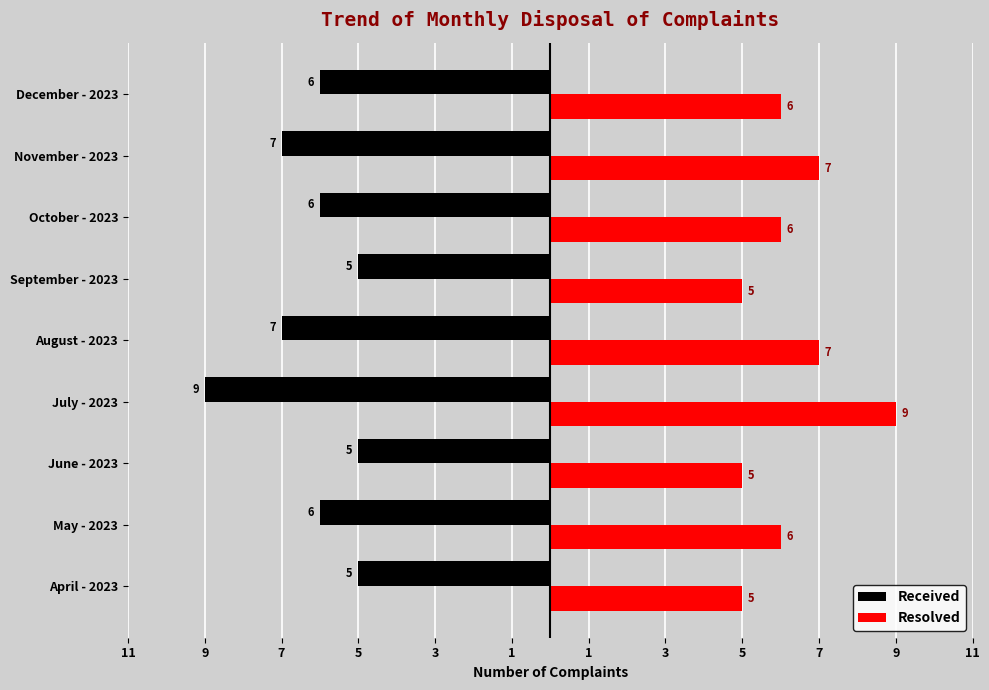

Count the Received values in the range -7 to -5.

8